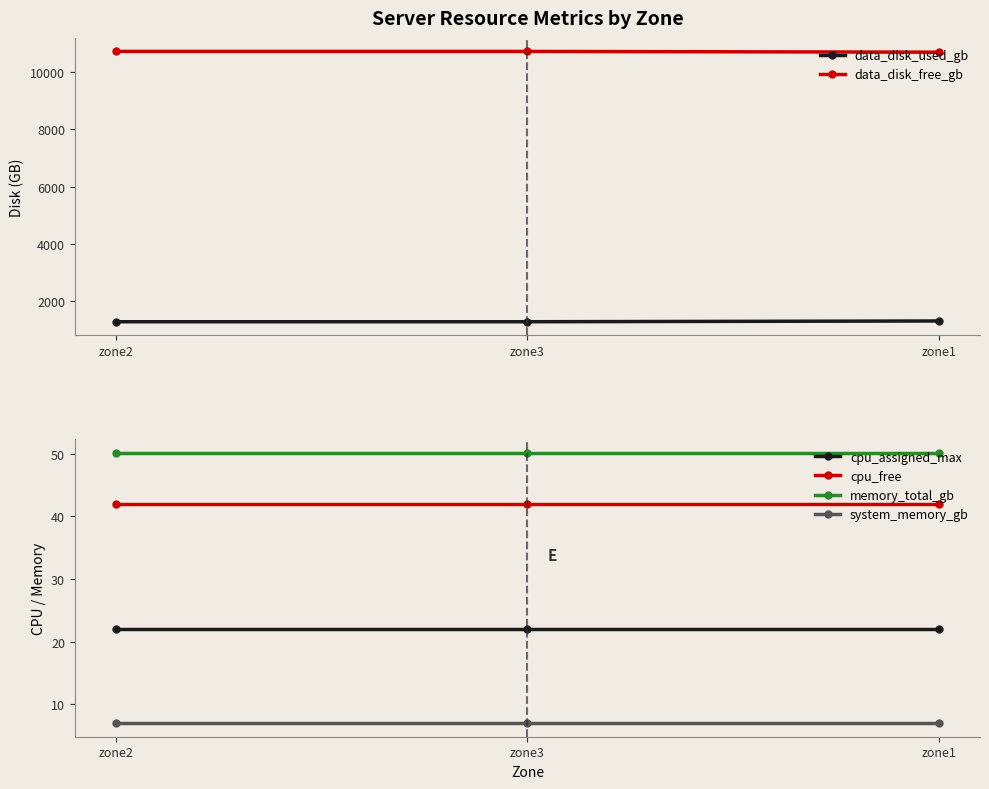

Which category has the lowest value across all series?

zone2